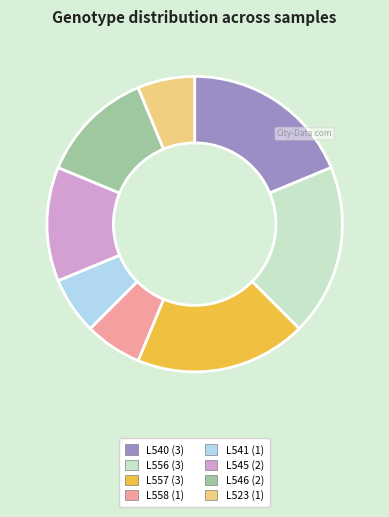

Is L556 the majority of the pie?

No